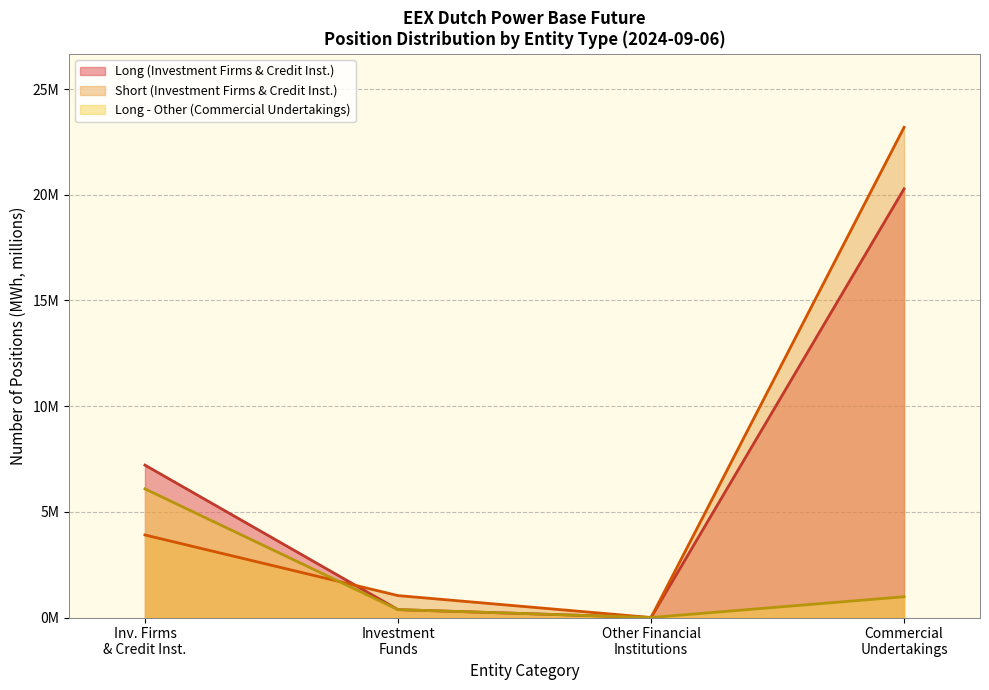

What is the label of the 1st point from the left?

Inv. Firms & Credit Inst.